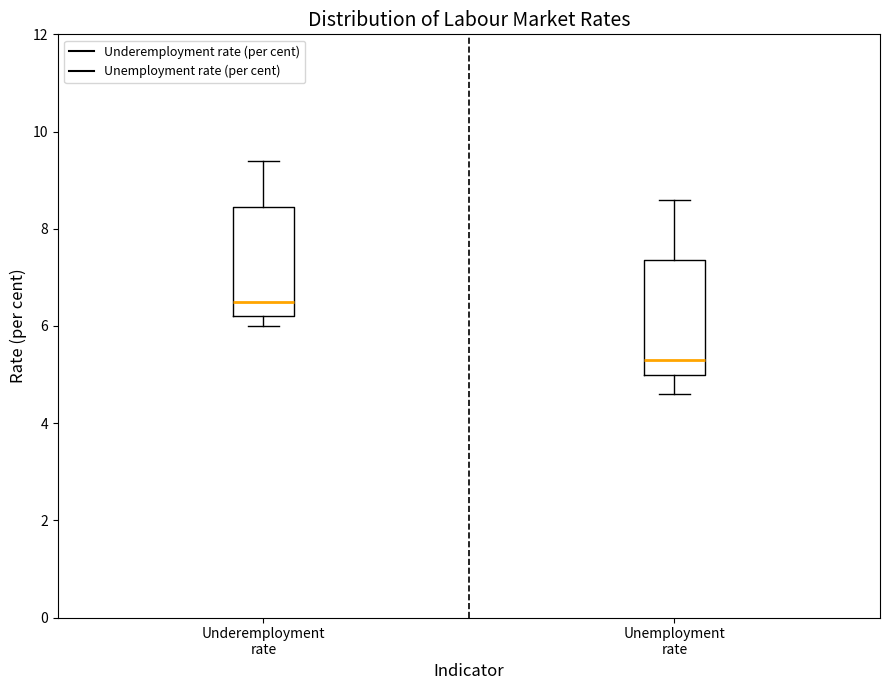

Reading left to right, transcribe this box plot: for each box, give where its median line is, the range the box spans, and where its two whiskers end, as read against the y-axis. The values are not printed on the chart, so give them approximately, as read against the axis.

Underemployment rate: median 6.6, box 6.2 to 8.4, whiskers 6.0 to 9.4
Unemployment rate: median 5.4, box 5.0 to 7.4, whiskers 4.6 to 8.6